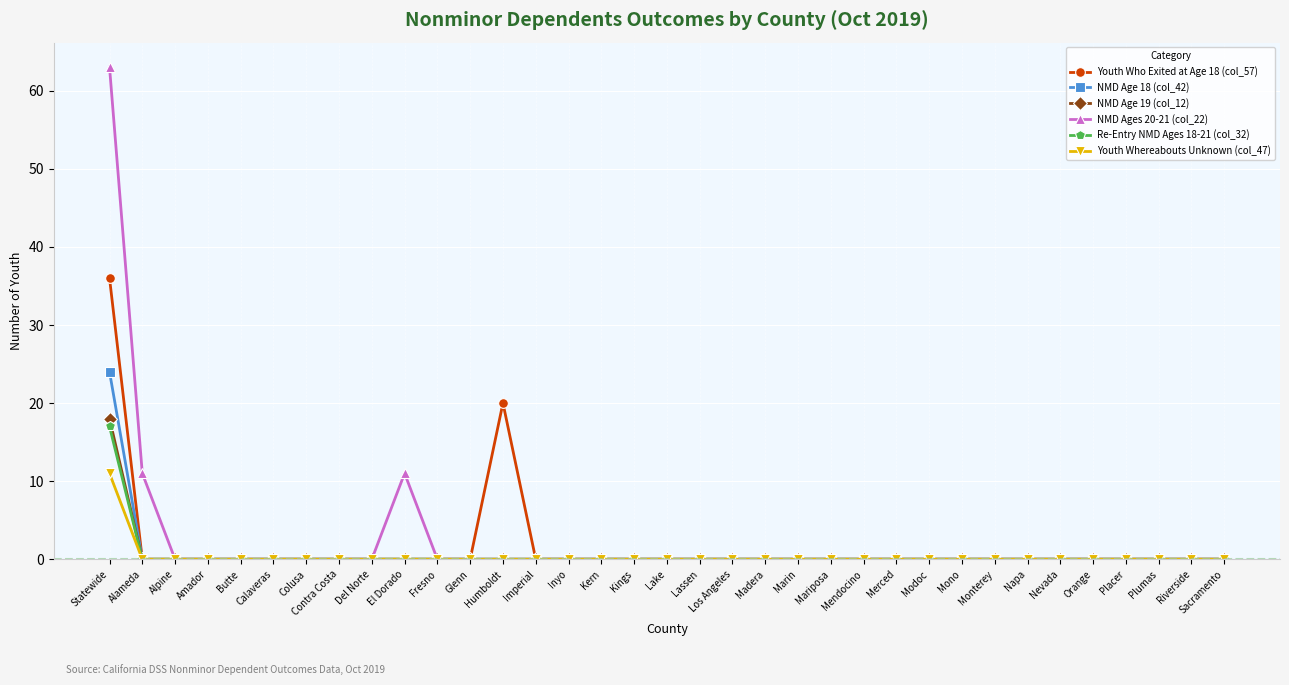

Rank the series by their maximum value, from highest to lowest.

NMD Ages 20-21 (col_22), Youth Who Exited at Age 18 (col_57), NMD Age 18 (col_42), NMD Age 19 (col_12), Re-Entry NMD Ages 18-21 (col_32), Youth Whereabouts Unknown (col_47)